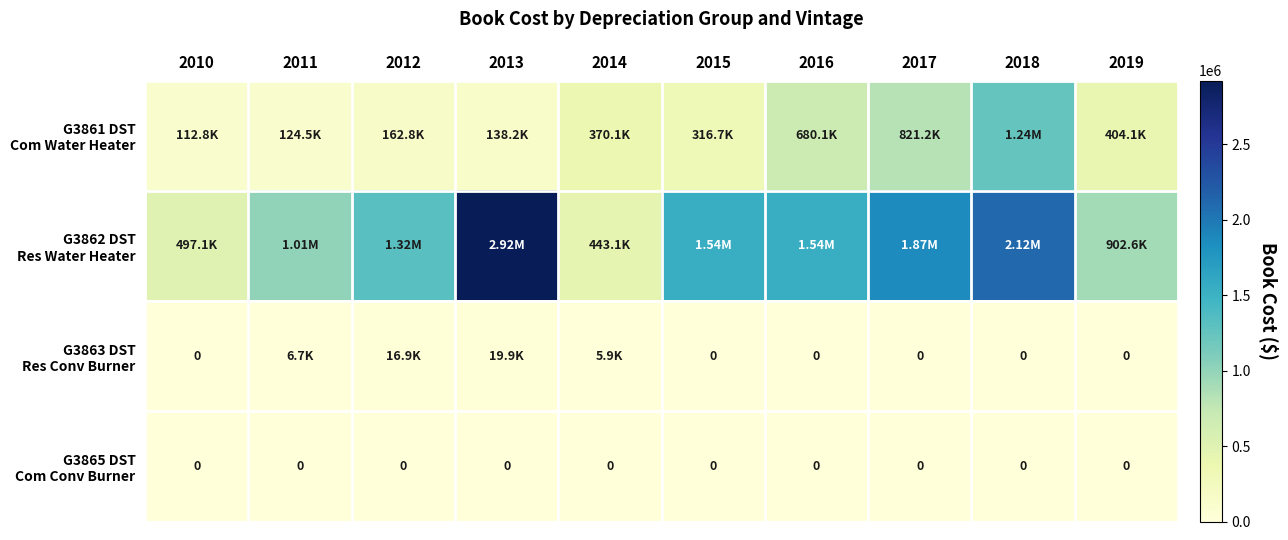

What is the sum of all G3863 DST Res Conv Burner values?

49473.9